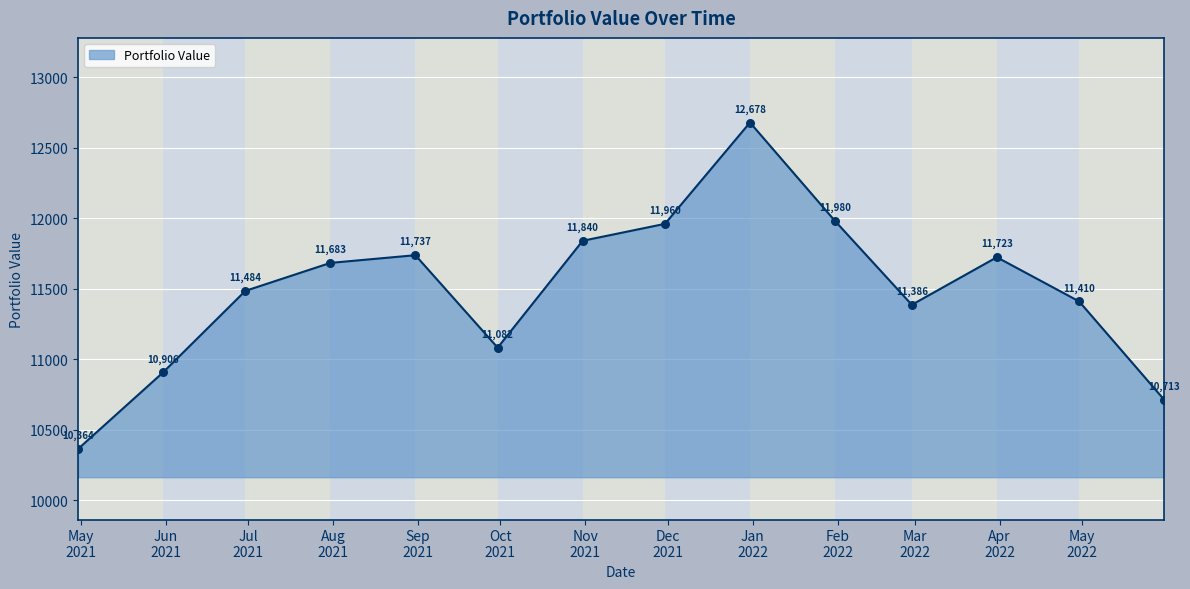

What is the greatest value displayed?

12677.7